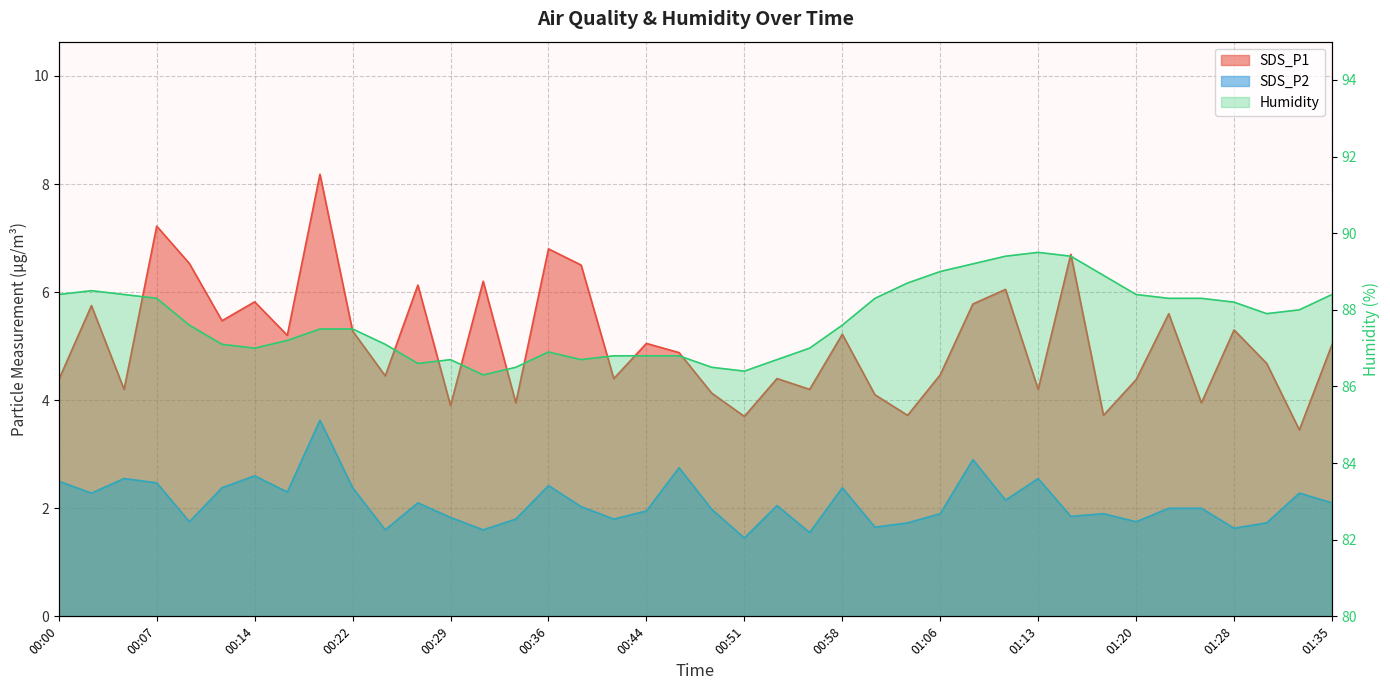

Which series has the largest total across all categories?

Humidity